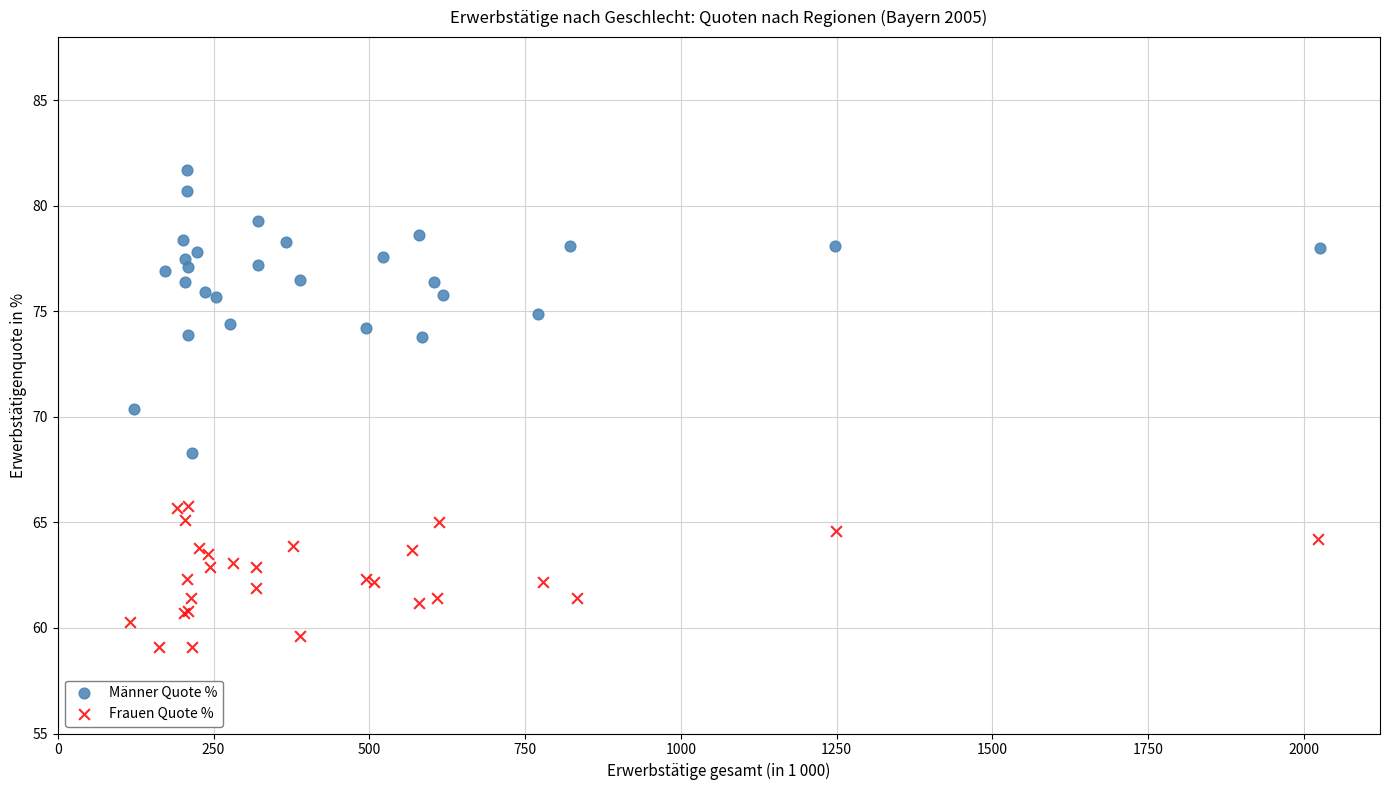

Which series reaches the maximum Y coordinate?

Männer Quote %